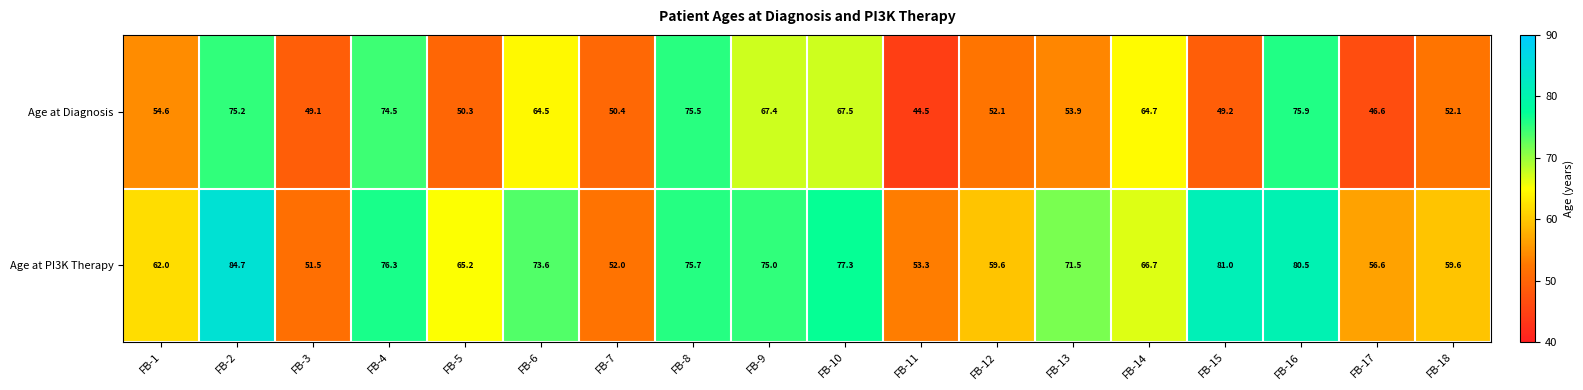

Where does the Age at Diagnosis series first go above 54?

FB-1